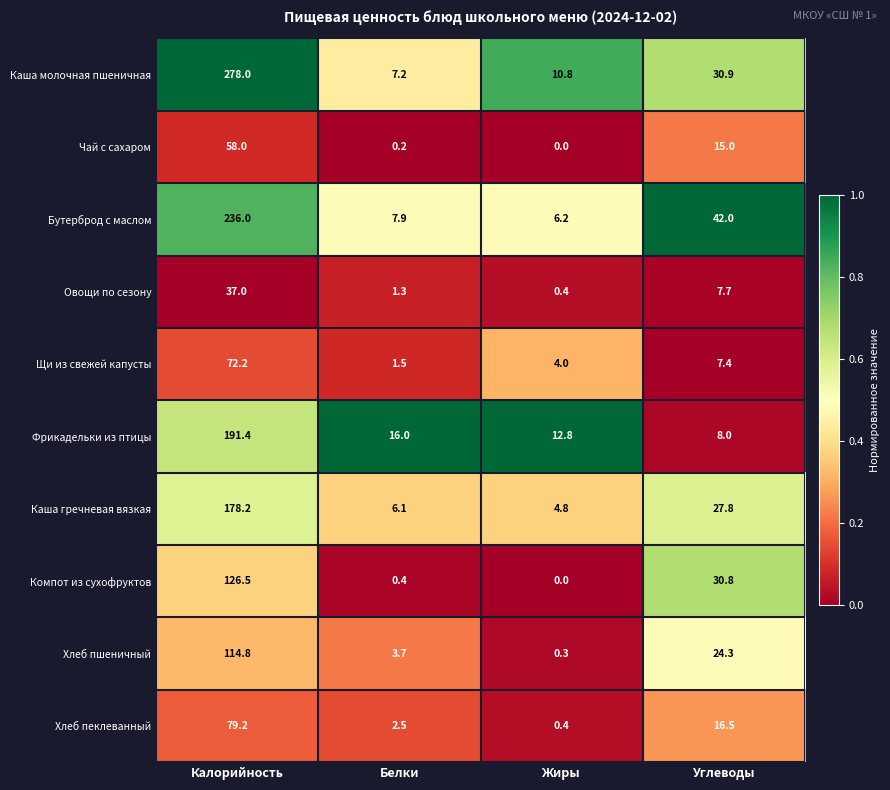

Where is Фрикадельки из птицы nearest to the value 99?

Белки